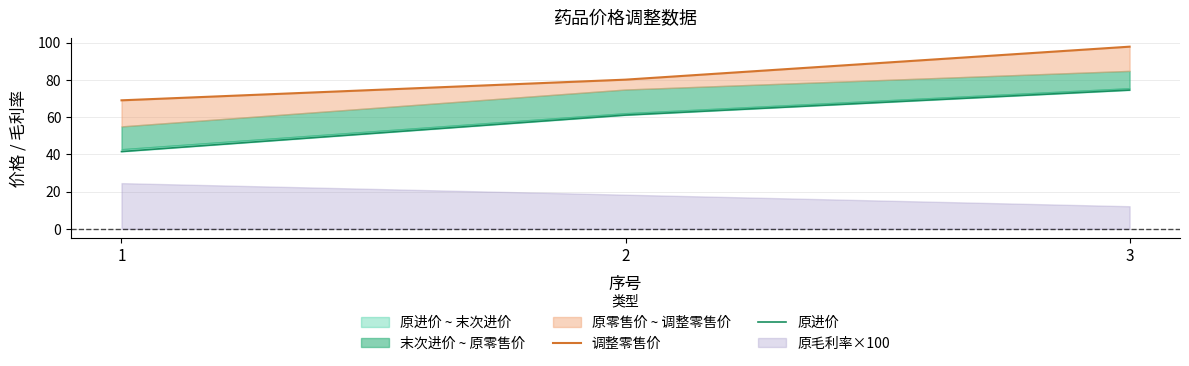

Reading left to right, list all the values displayed in this chart.

调整零售价: 1=69.0	2=80.1	3=97.8
原进价: 1=41.5	2=61.1	3=74.5